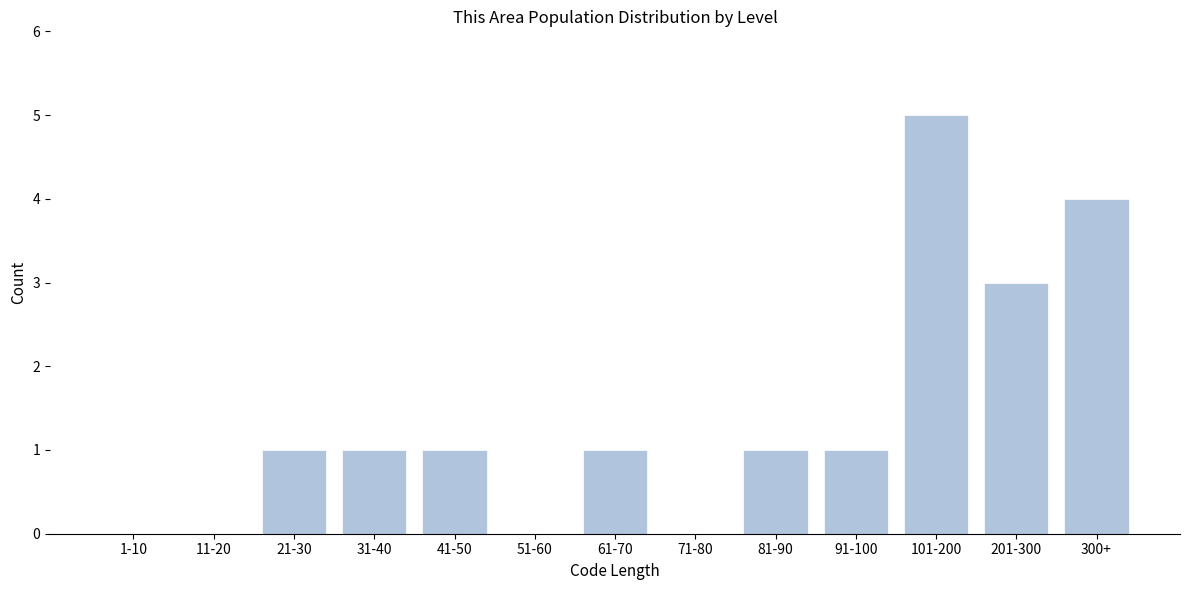

Reading left to right, transcribe all the data shown in this chart.

1-10=0	11-20=0	21-30=1	31-40=1	41-50=1	51-60=0	61-70=1	71-80=0	81-90=1	91-100=1	101-200=5	201-300=3	300+=4